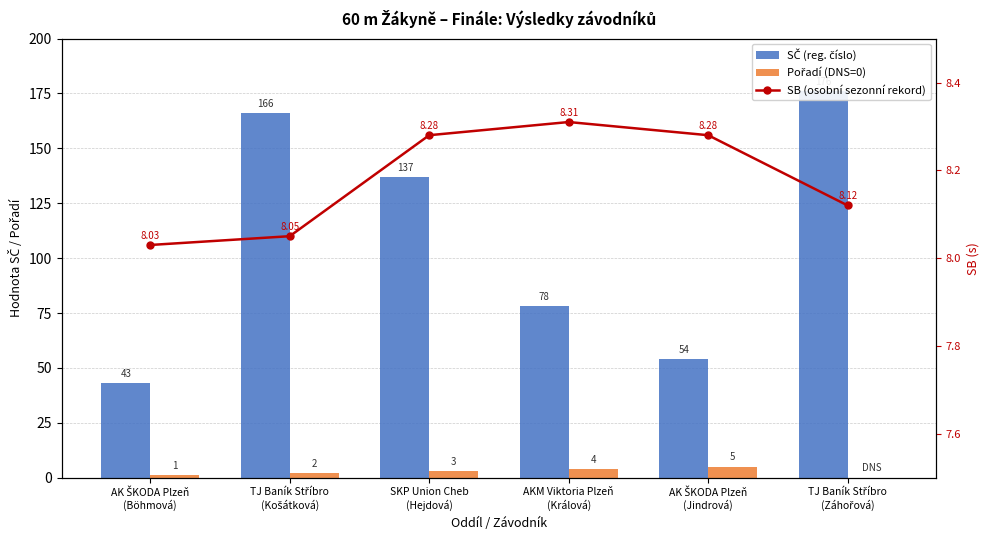

What is the value of the Pořadí (DNS=0) bar at the 1st from the left?

1.0